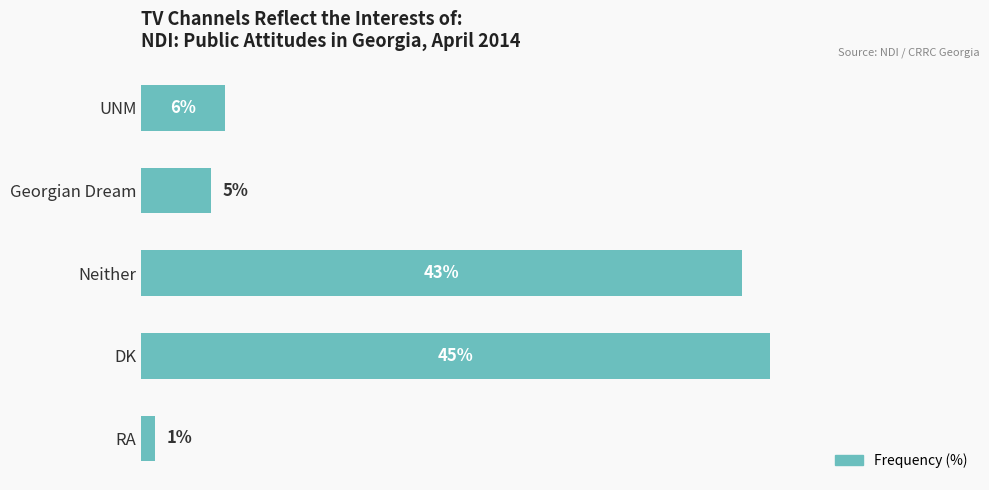

Where is the data nearest to the value 23?

UNM